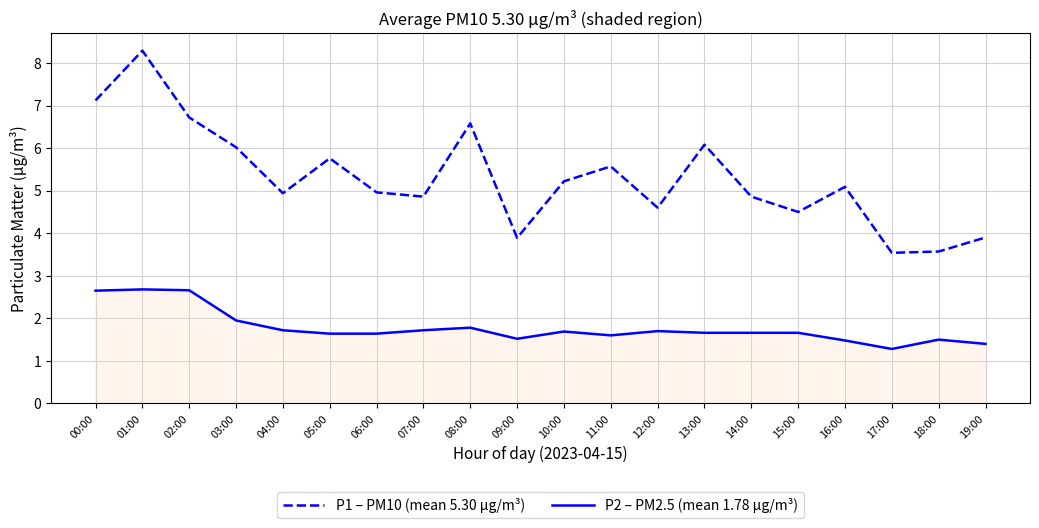

Which label corresponds to the smallest value in the chart?

17:00